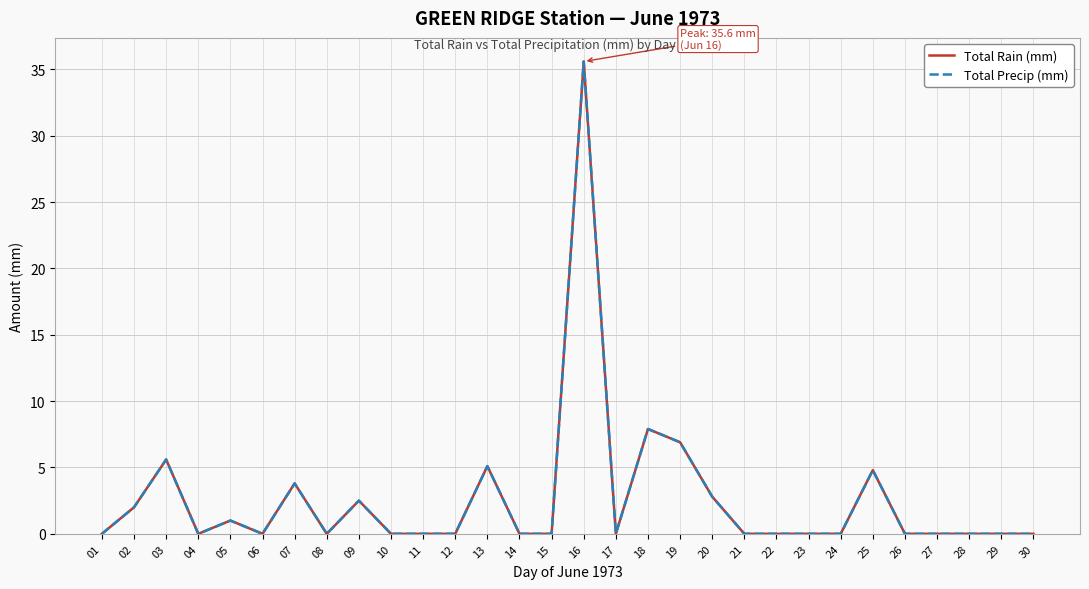

How many lines are shown in the chart?

2